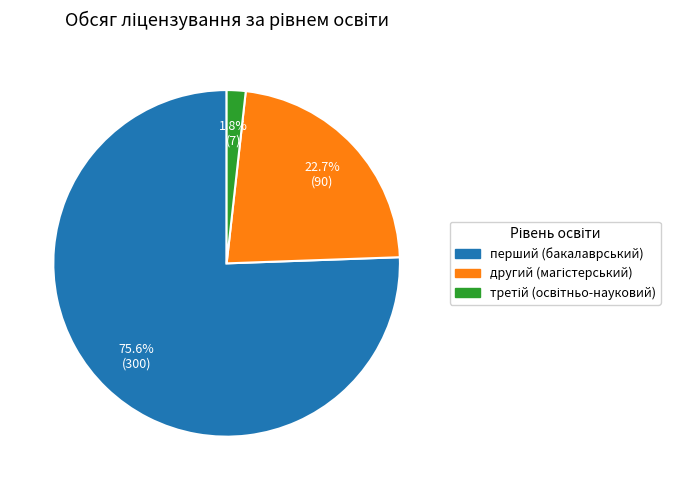

Is there any slice that represents more than half of the pie?

Yes